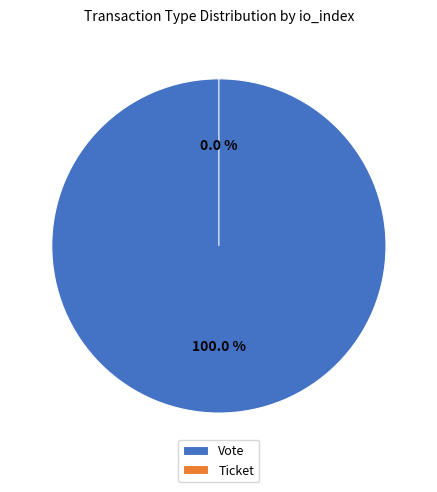

Combined, do Ticket and Vote account for over 50%?

Yes